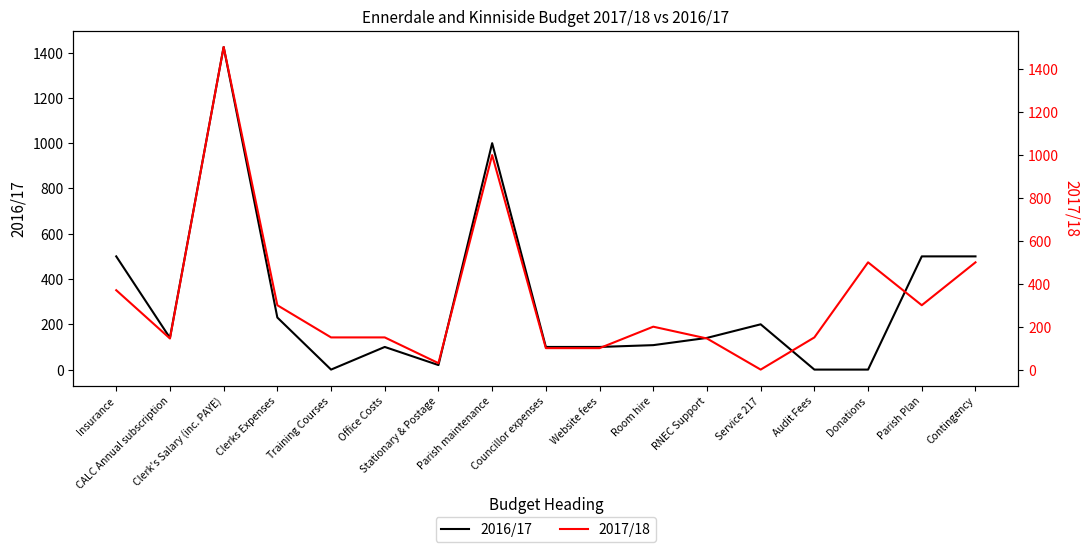

True or false: 2016/17 and 2017/18 cross at least once.

True